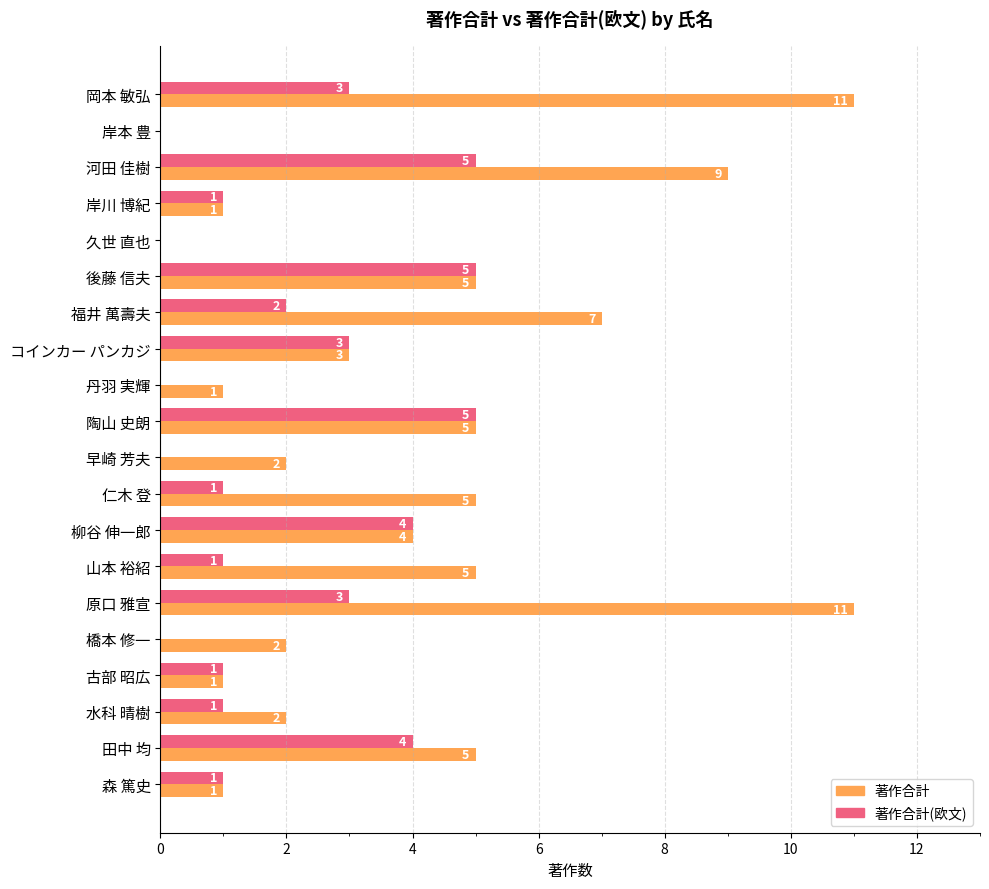

Is the value of 著作合計(欧文) at 水科 晴樹 greater than the value of 著作合計 at 田中 均?

No